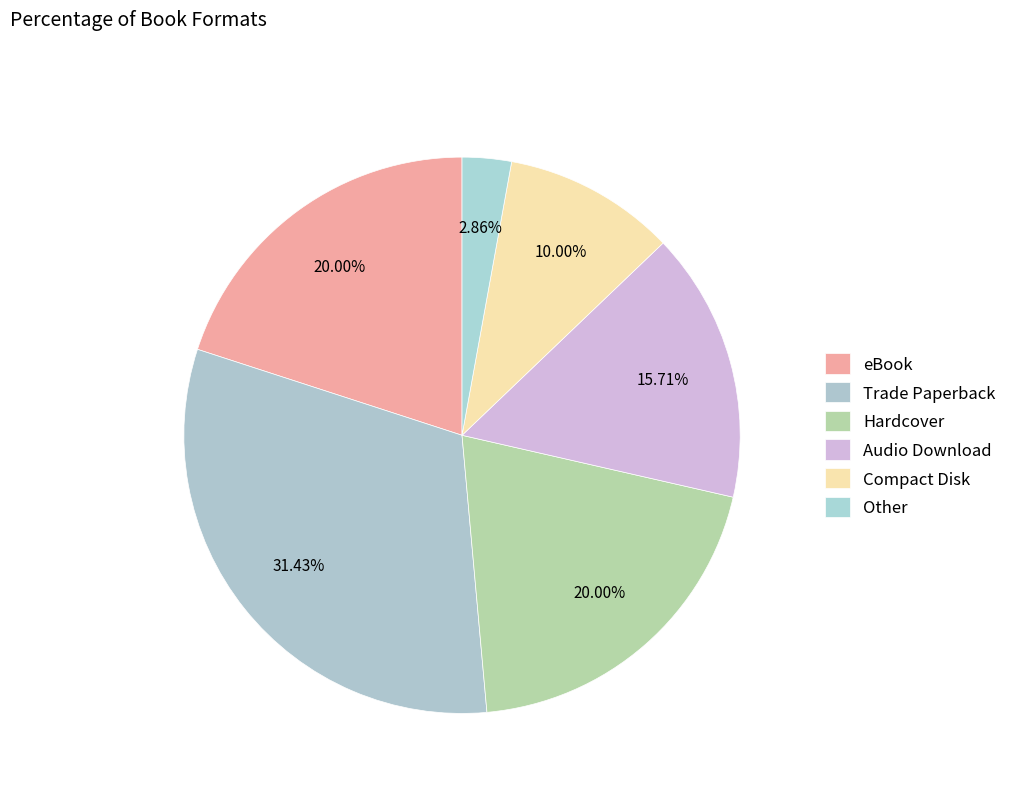

Does Audio Download represent more than half of the total?

No